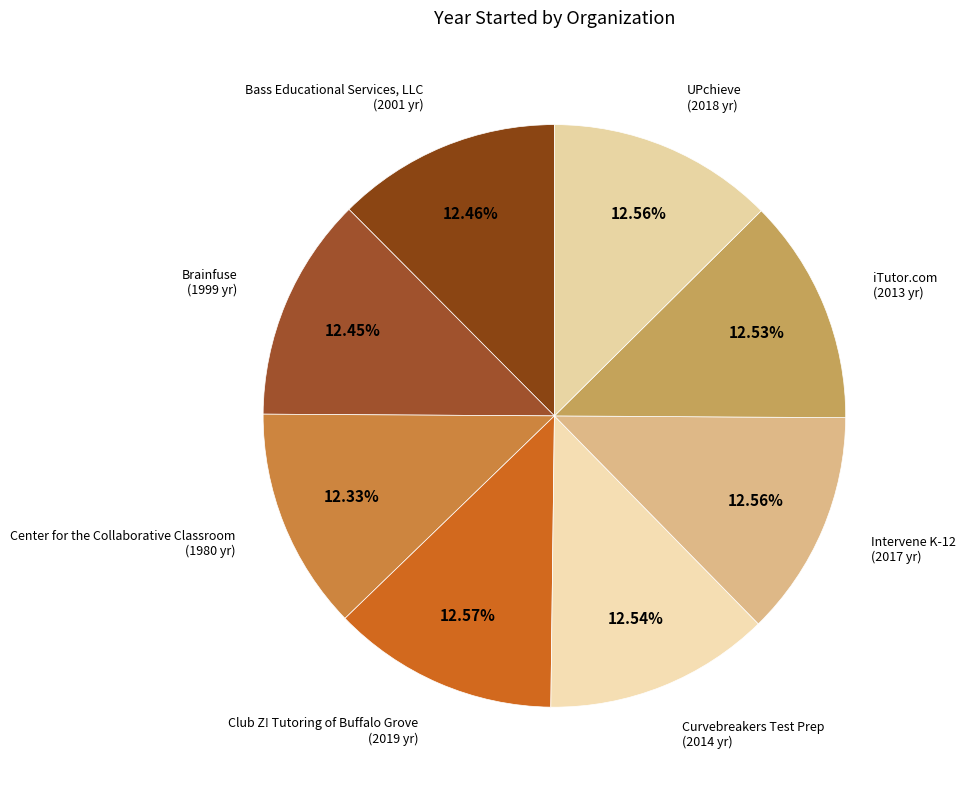

Count the number of slices in the pie.

8